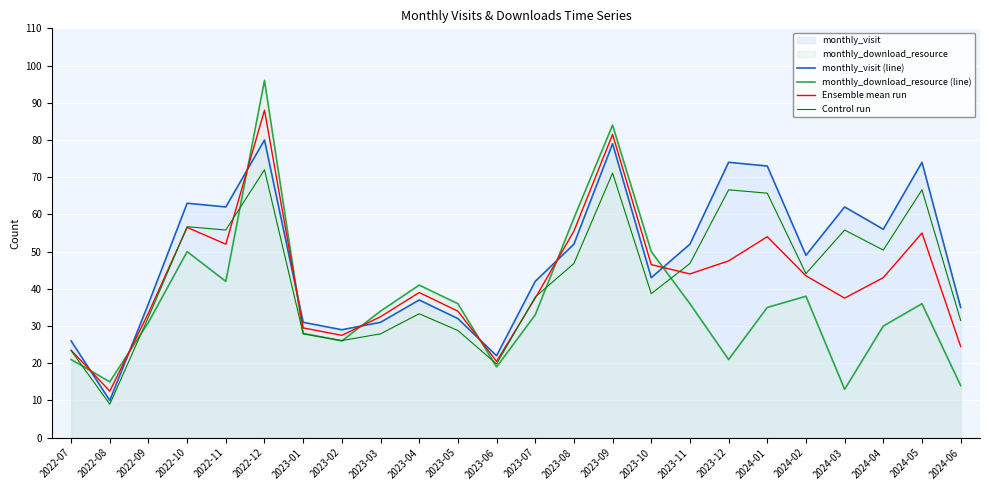

What is the label of the 20th point from the left?

2024-02